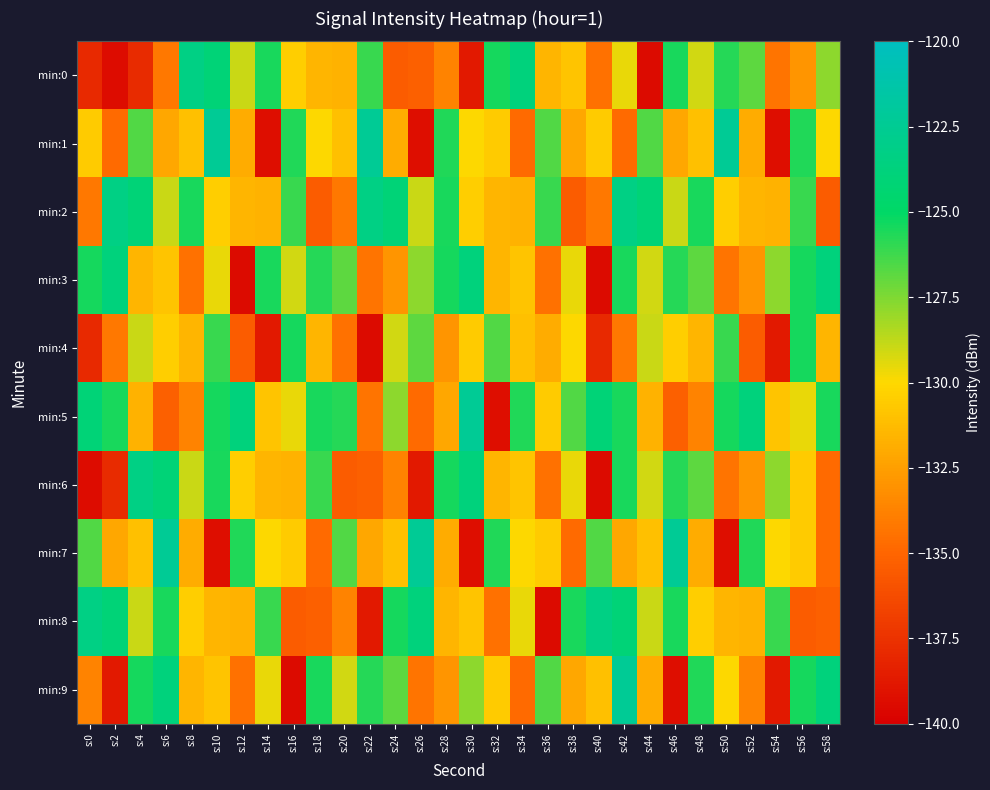

What is the total value across all series at s:26?

-1311.9